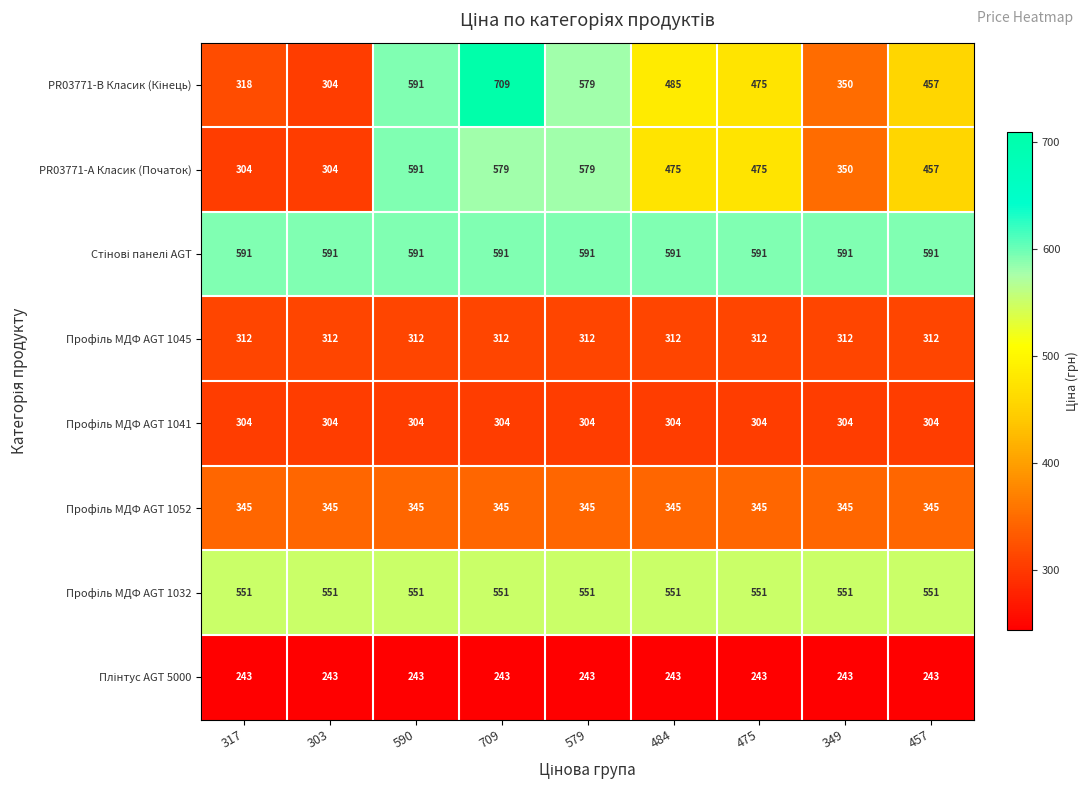

What is the difference between the highest and lowest values at 709?

466